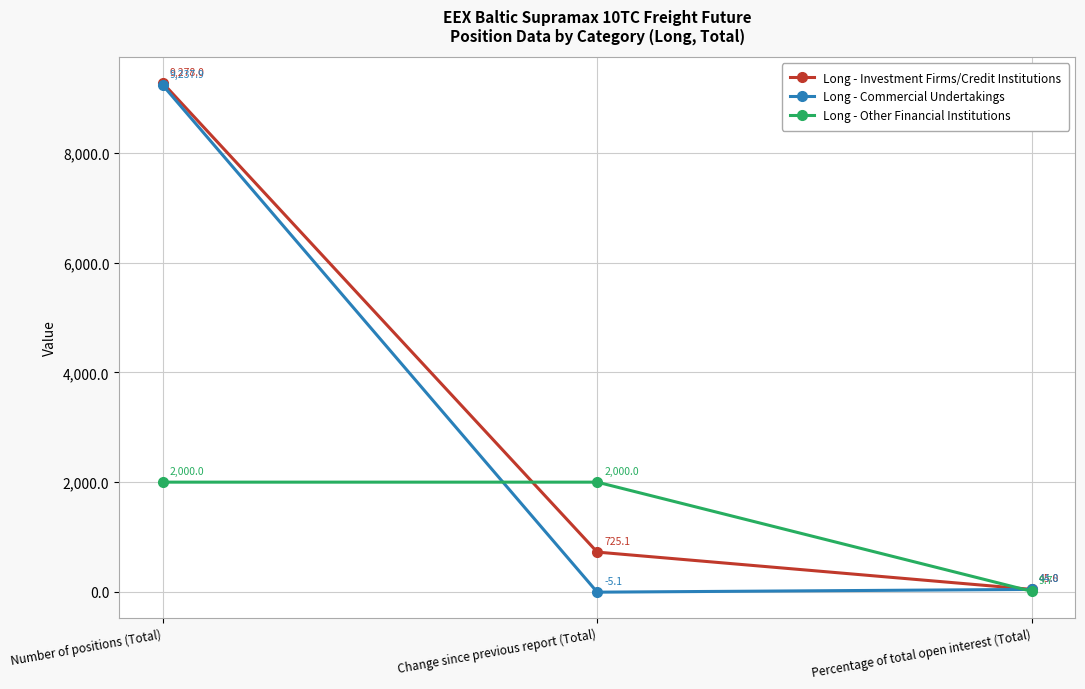

Which series has the widest spread of values?

Long - Commercial Undertakings